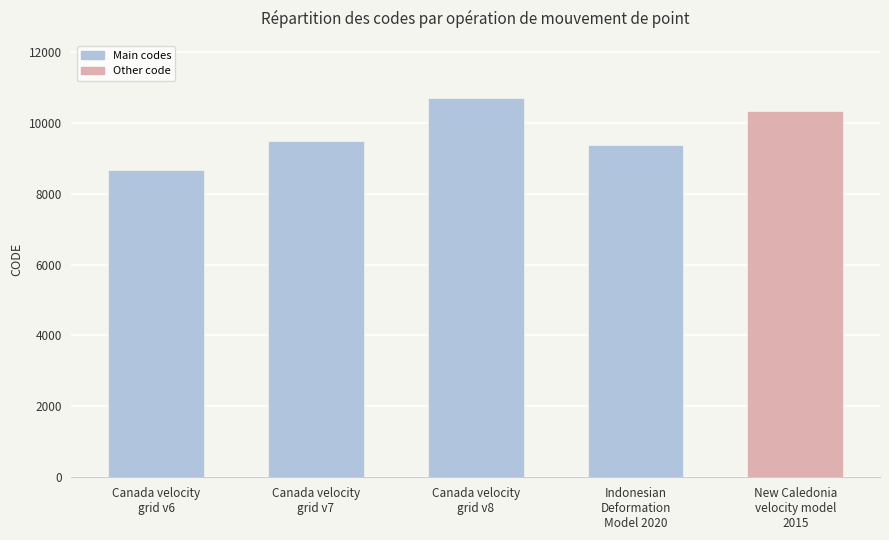

Rank the categories by value from lowest to highest.

Canada velocity
grid v6, Indonesian
Deformation
Model 2020, Canada velocity
grid v7, New Caledonia
velocity model
2015, Canada velocity
grid v8